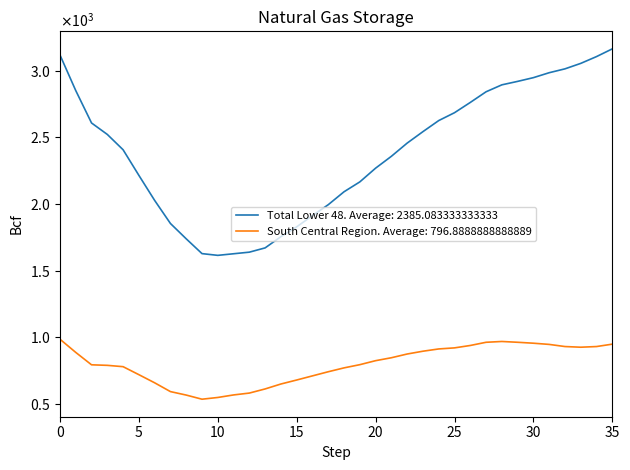

Is this an area chart (filled region under the line)?

No